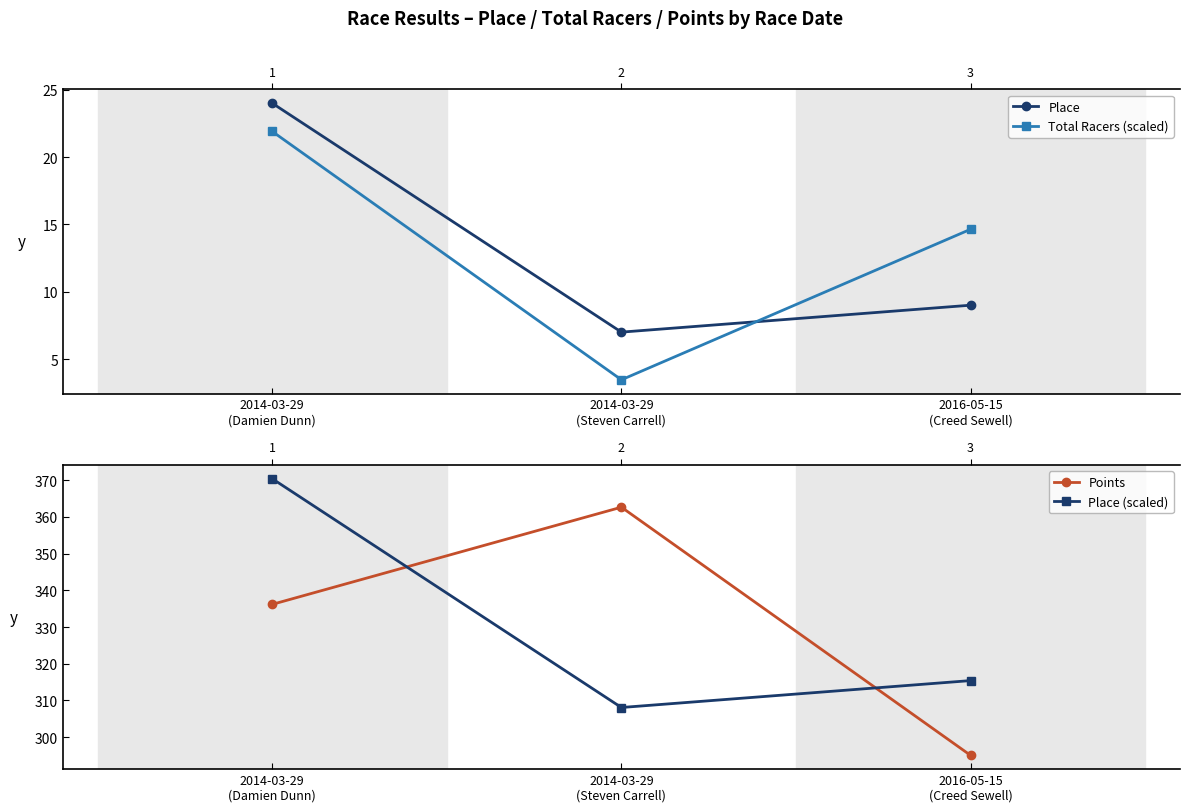

Reading left to right, what are all the values shown in this chart?

Place: 24.0	7.0	9.0
Total Racers (scaled): 21.9	3.5	14.6
Points: 336.2	362.6	295.1
Place (scaled): 370.4	308.1	315.4